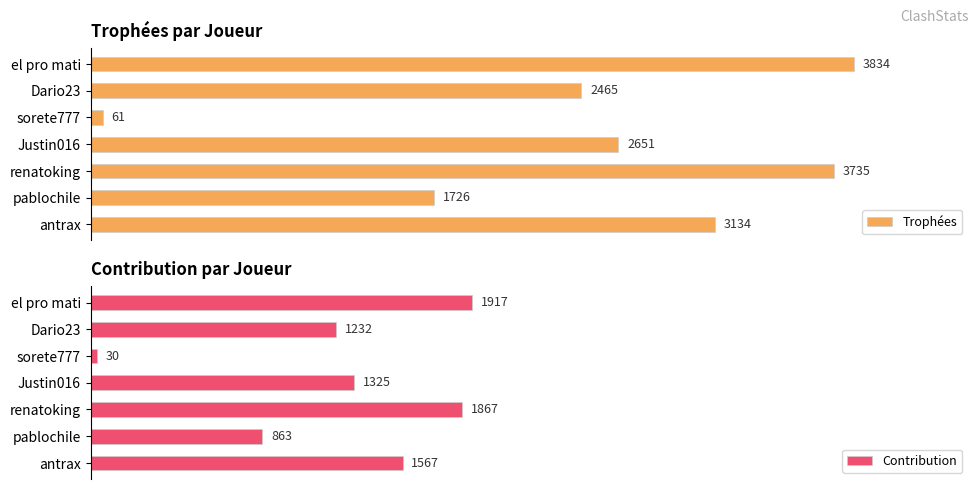

Which category has the highest value in the Contribution series?

el pro mati